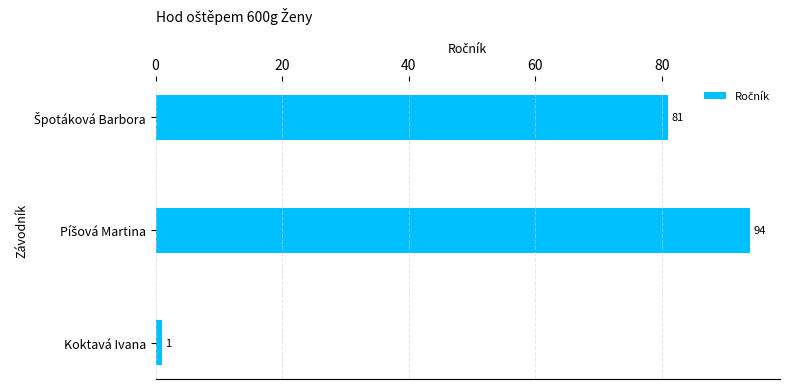

Count the values in the range 1 to 94.

3